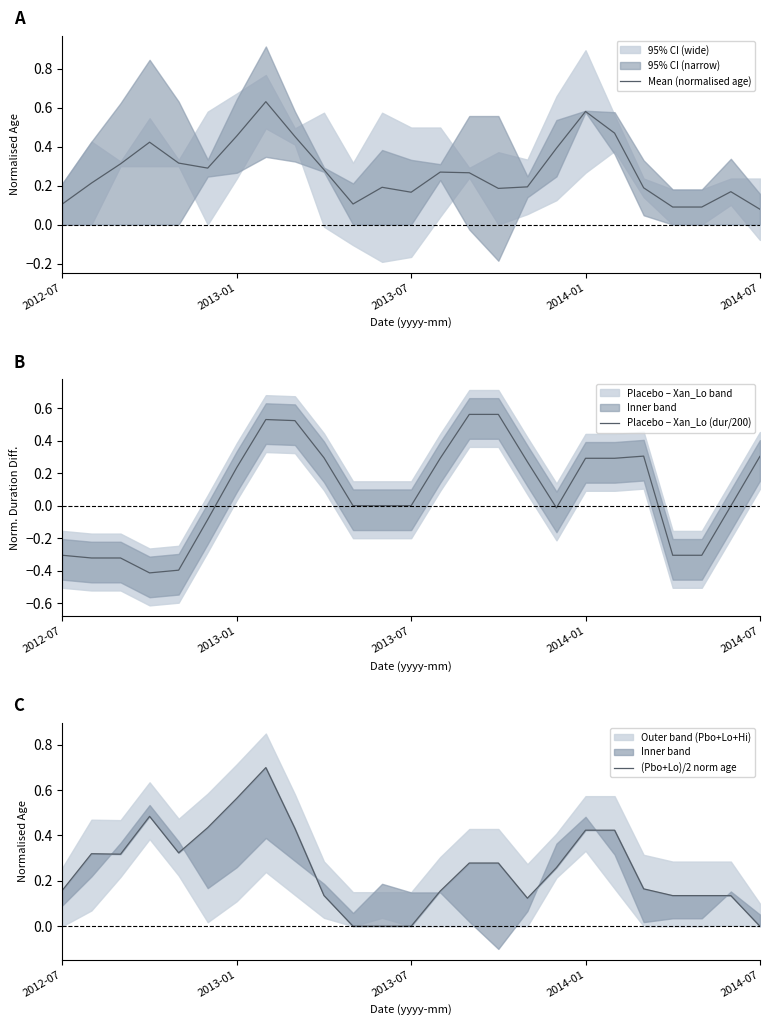

Reading right to left, list all the values displayed in this chart.

Mean (normalised age): 0.1	0.2	0.1	0.1	0.2	0.5	0.6	0.4	0.2	0.2	0.3	0.3	0.2	0.2	0.1	0.3	0.5	0.6	0.5	0.3	0.3	0.4	0.3	0.2	0.1
Placebo − Xan_Lo (dur/200): 0.3	-0.0	-0.3	-0.3	0.3	0.3	0.3	-0.0	0.3	0.6	0.6	0.3	0.0	0.0	0.0	0.3	0.5	0.5	0.2	-0.1	-0.4	-0.4	-0.3	-0.3	-0.3
(Pbo+Lo)/2 norm age: 0.0	0.1	0.1	0.1	0.2	0.4	0.4	0.3	0.1	0.3	0.3	0.2	0.0	0.0	0.0	0.1	0.4	0.7	0.6	0.4	0.3	0.5	0.3	0.3	0.2